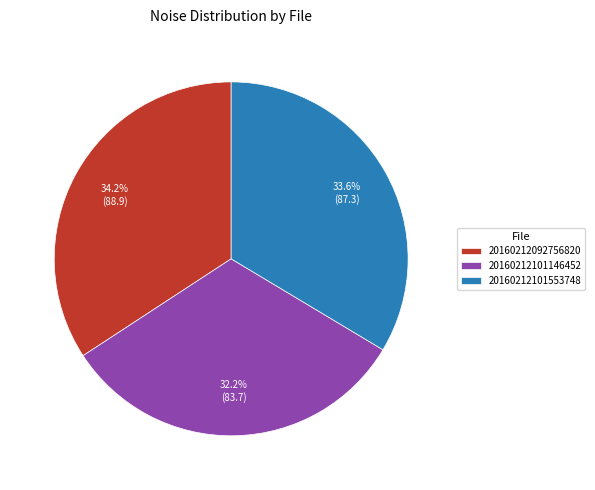

Do 20160212101553748 and 20160212101146452 together represent more than half of the pie?

Yes